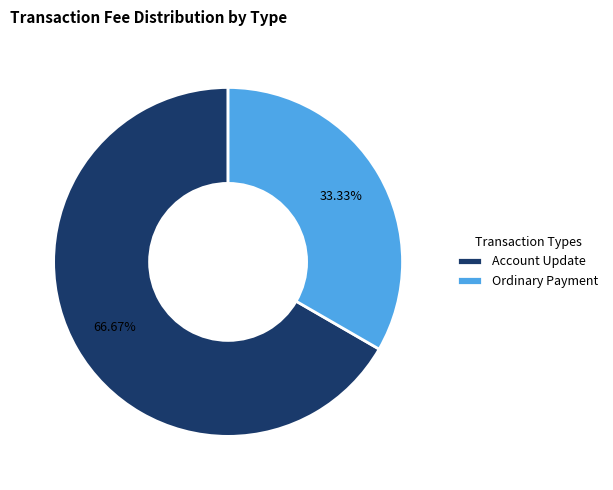

Is Ordinary Payment the majority of the pie?

No